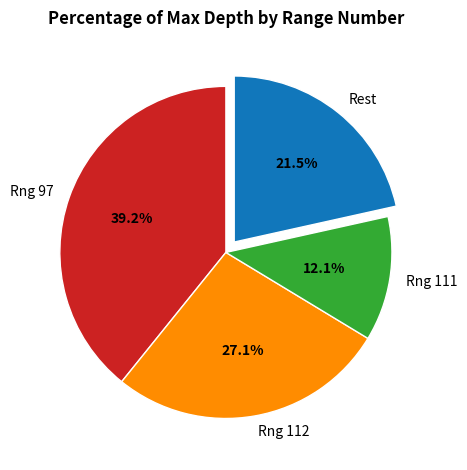

Is there a majority slice in this chart?

No